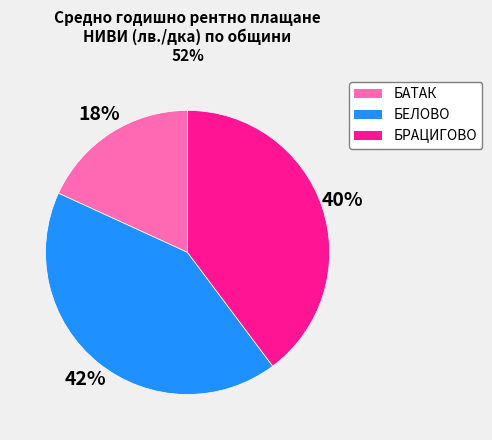

Does any single category account for the majority?

No